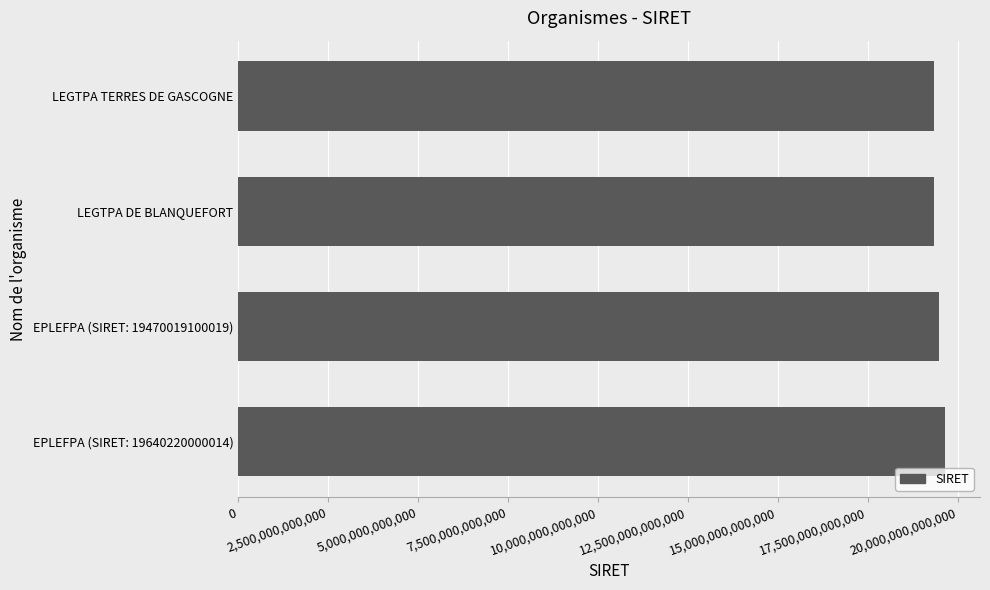

Is it true that the value at EPLEFPA (SIRET: 19470019100019) is 32668521870068?

False